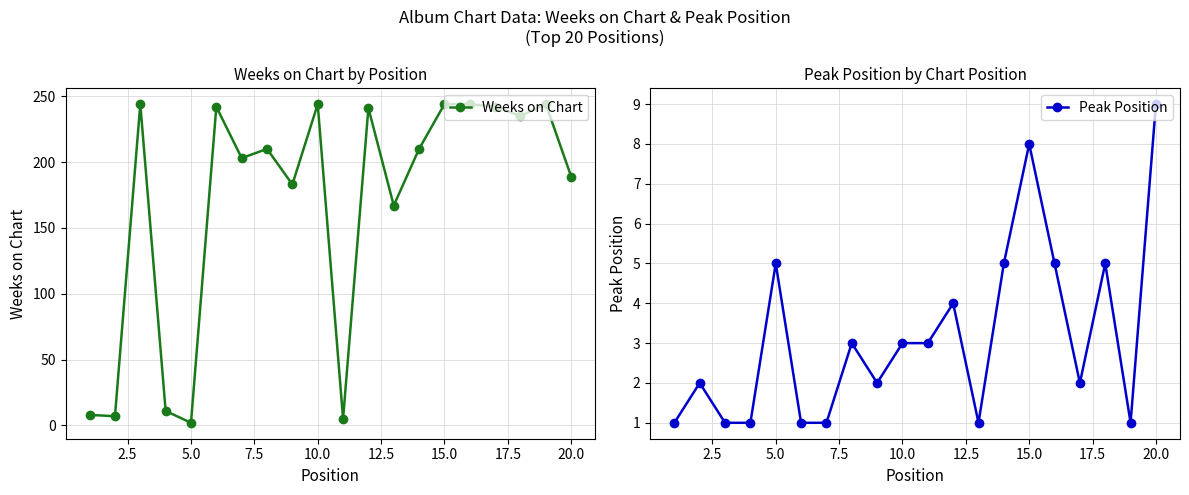

How many data points in Weeks on Chart are above 210?

9